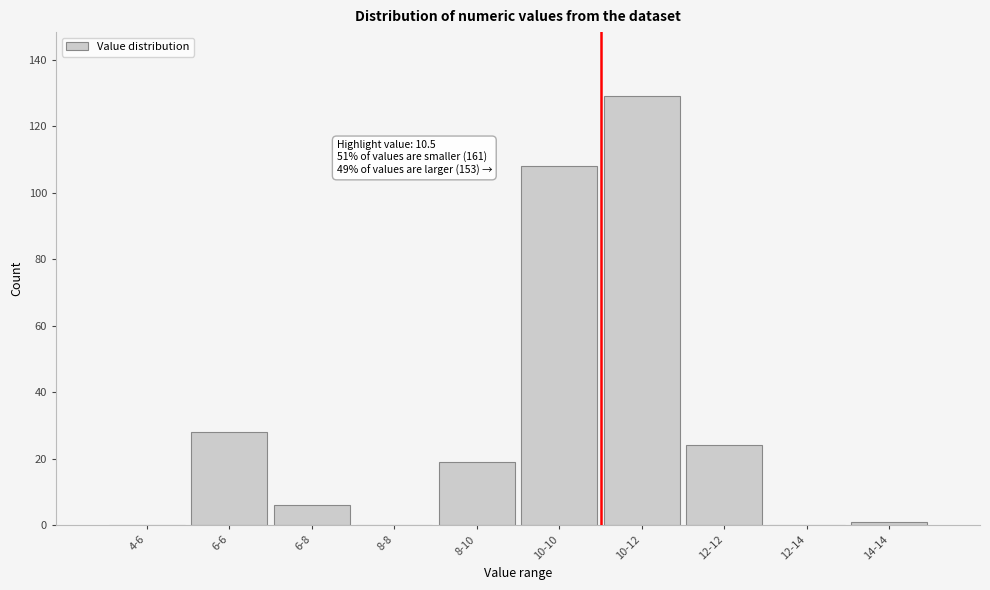

Reading left to right, what are all the values shown in this chart?

4-6=0	6-6=28	6-8=6	8-8=0	8-10=19	10-10=108	10-12=129	12-12=24	12-14=0	14-14=1